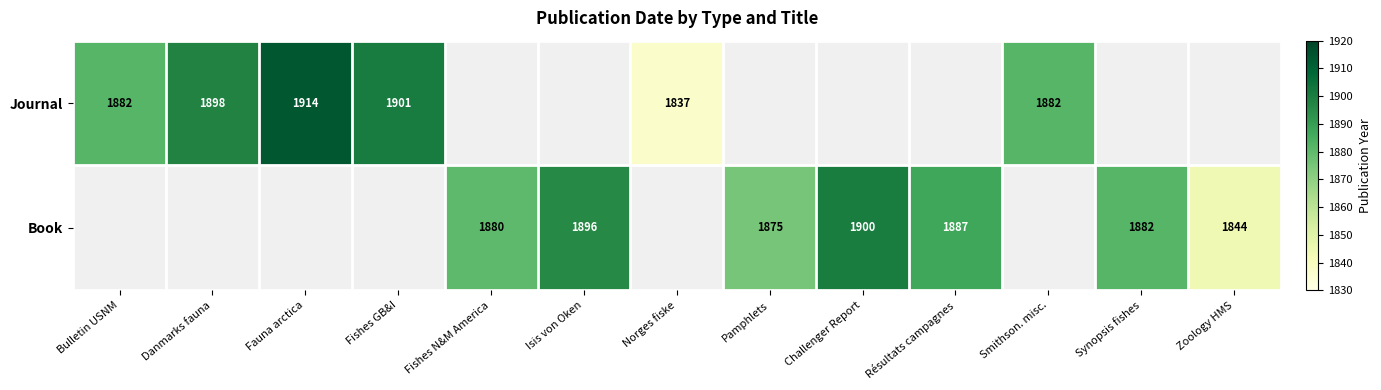

Which has a higher value, Synopsis fishes or Résultats campagnes?

Résultats campagnes